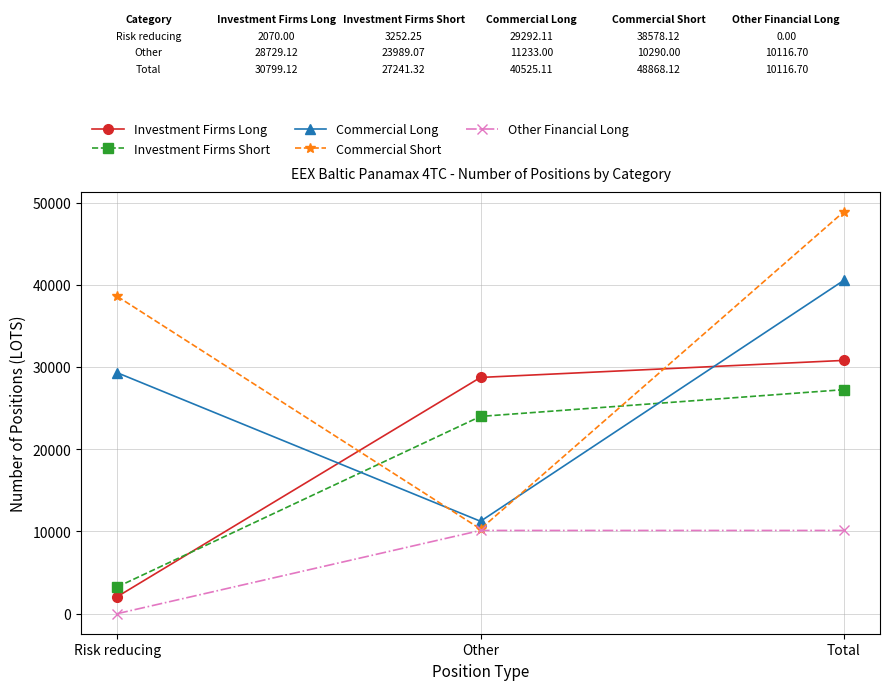

What is the label of the 2nd point from the left?

Other